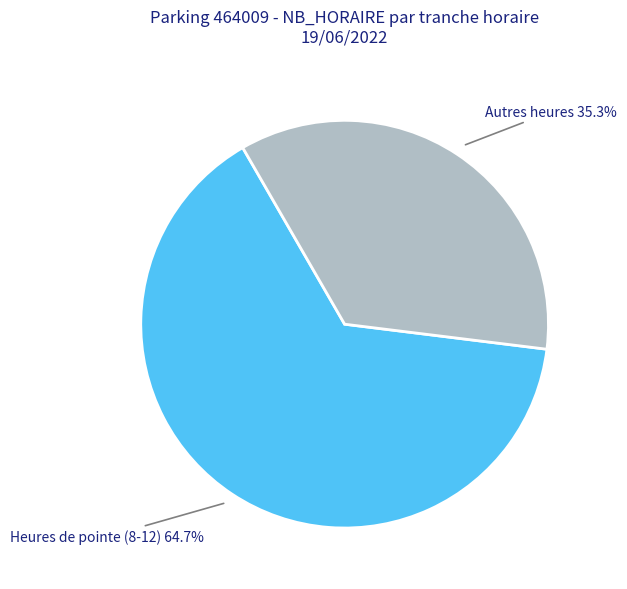

Rank the categories by value from highest to lowest.

Heures de pointe (8-12), Autres heures